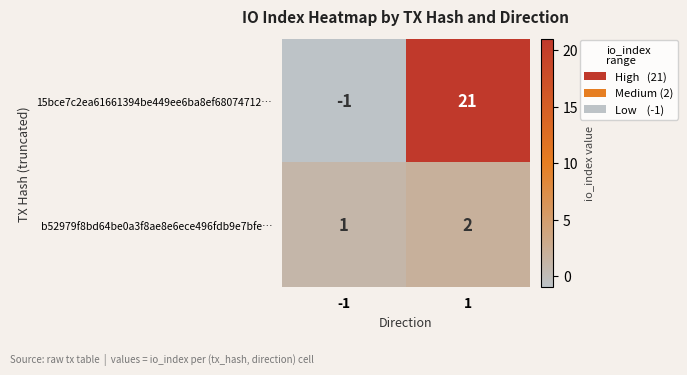

Rank the series by their maximum value, from highest to lowest.

15bce7c2ea61661394be449ee6ba8ef68074712…, b52979f8bd64be0a3f8ae8e6ece496fdb9e7bfe…